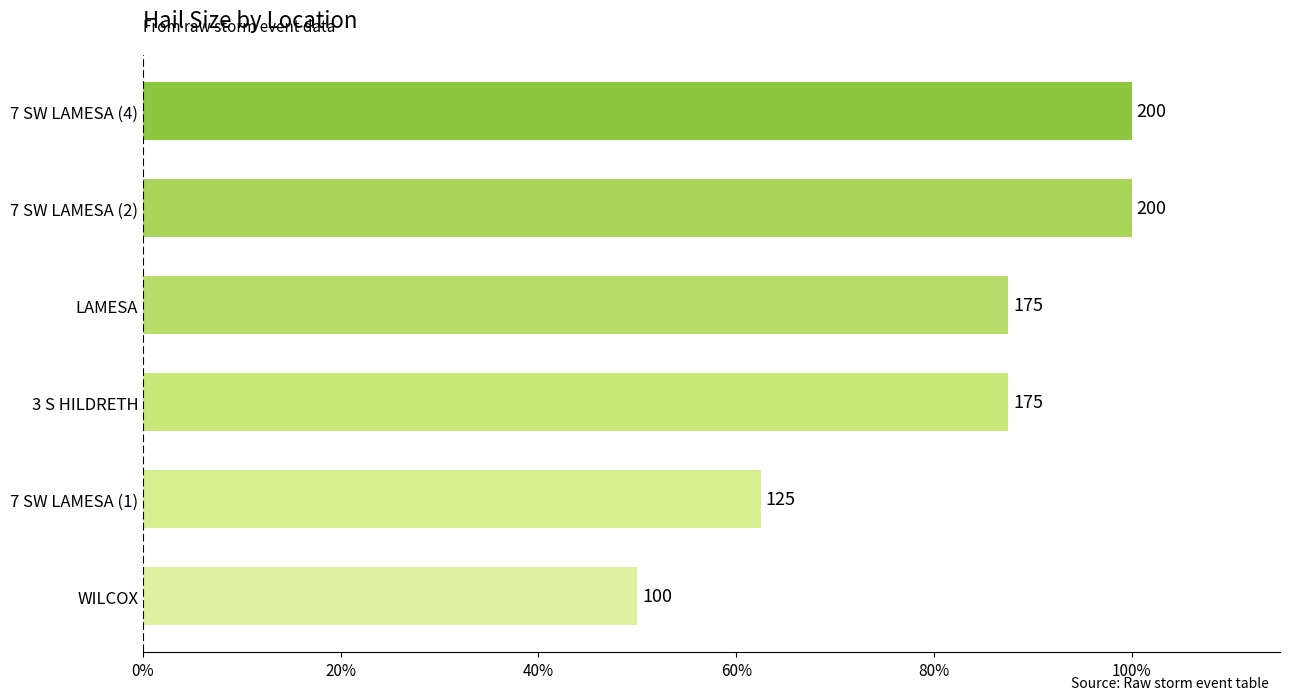

Does the chart contain any negative values?

No